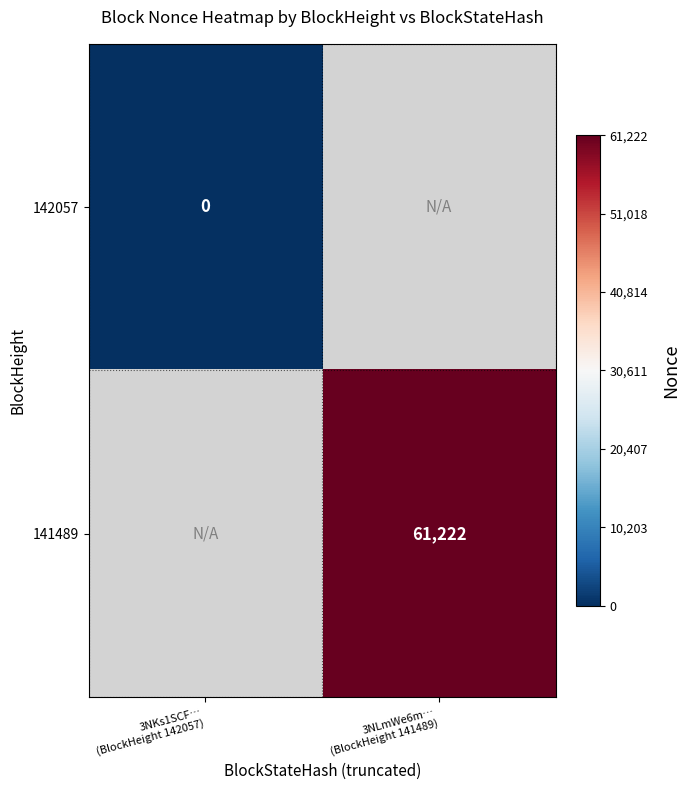

Rank the series at 3NLmWe6m… (BlockHeight 141489) from lowest to highest value.

142057, 141489